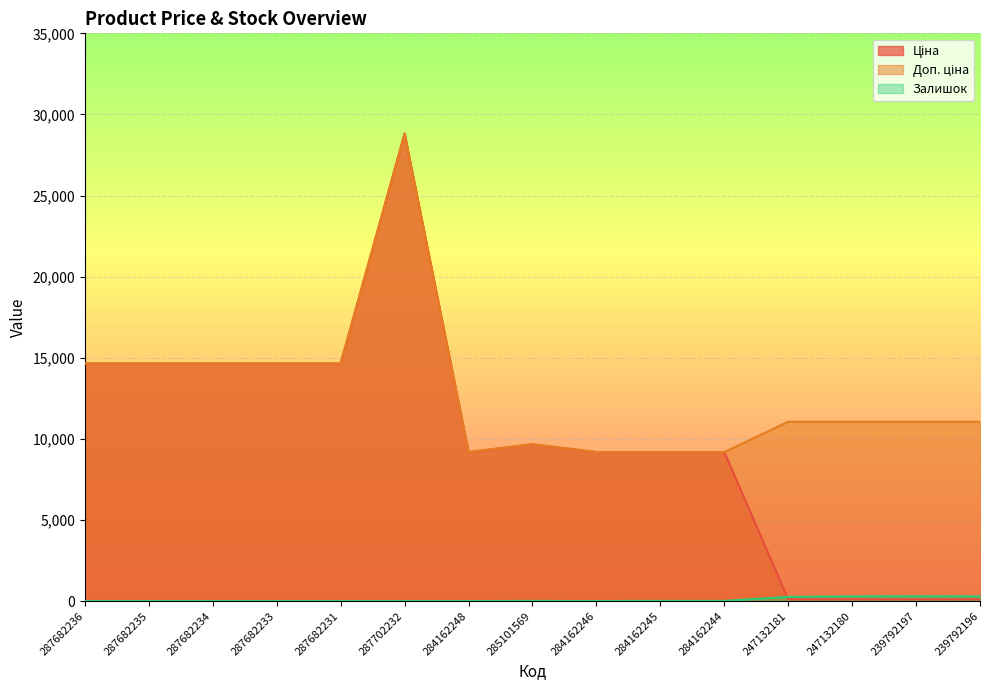

What is the total value across all series at 287682235?

29299.2